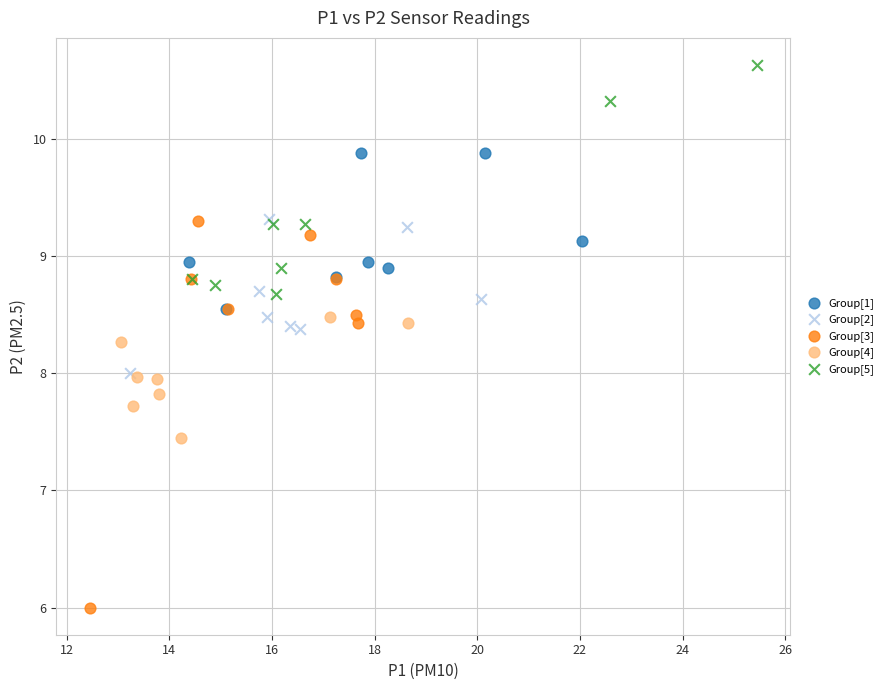

Which series contains the highest Y value?

Group[5]